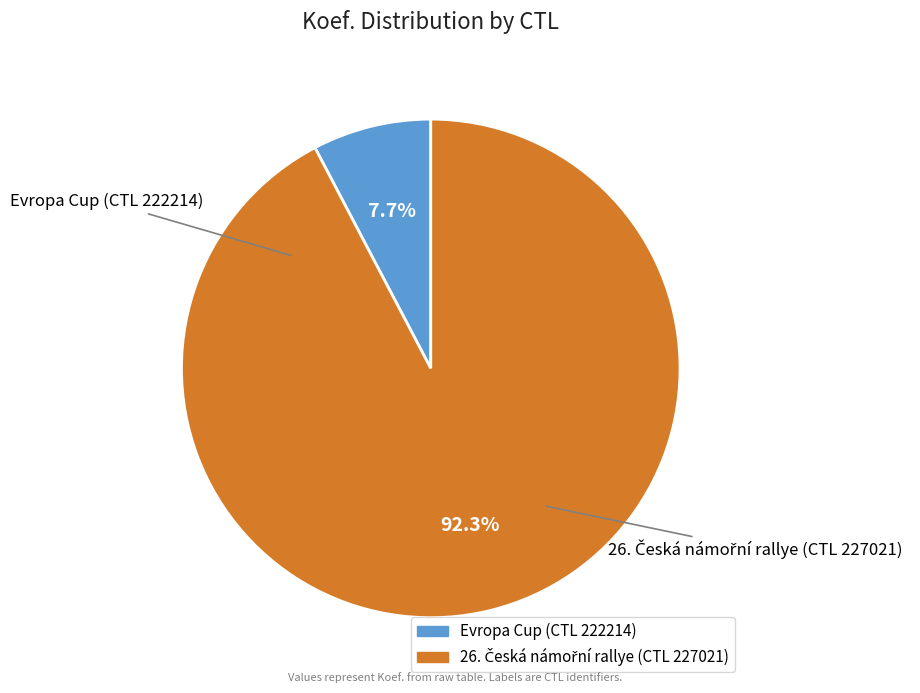

How many segments does this pie chart have?

2